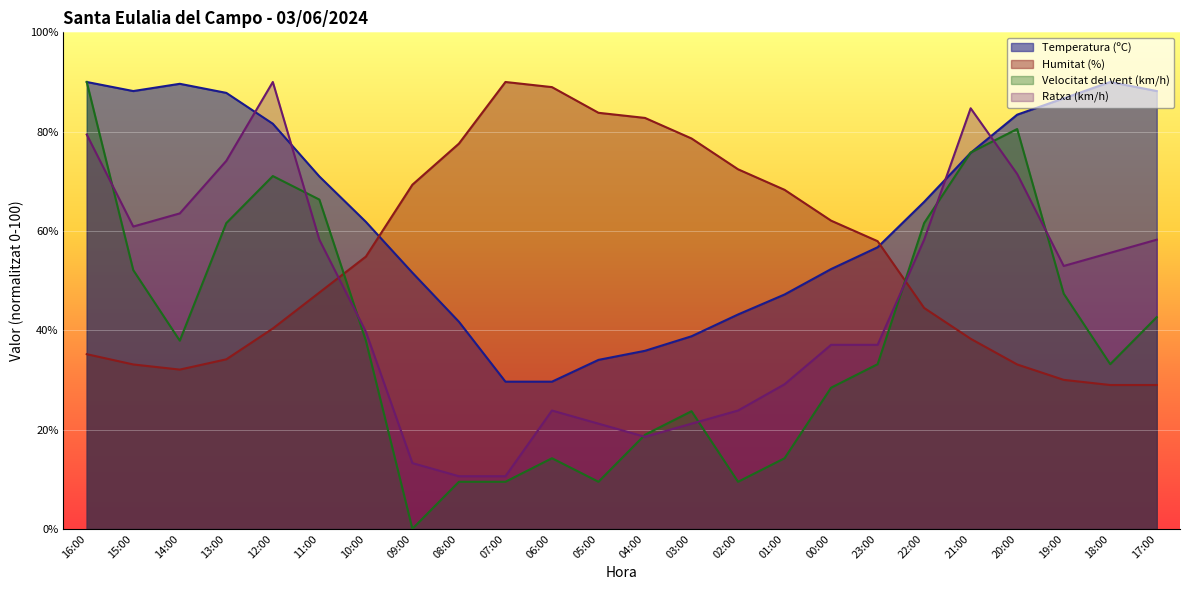

Does the chart display data point markers on the line(s)?

No